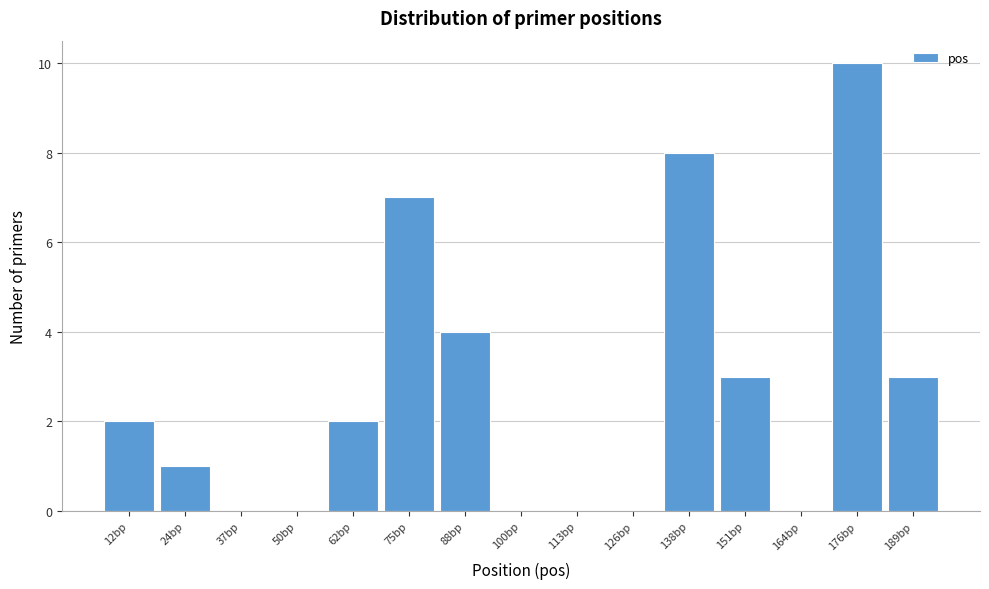

Reading right to left, what are all the values shown in this chart?

189bp=3	176bp=10	164bp=0	151bp=3	138bp=8	126bp=0	113bp=0	100bp=0	88bp=4	75bp=7	62bp=2	50bp=0	37bp=0	24bp=1	12bp=2